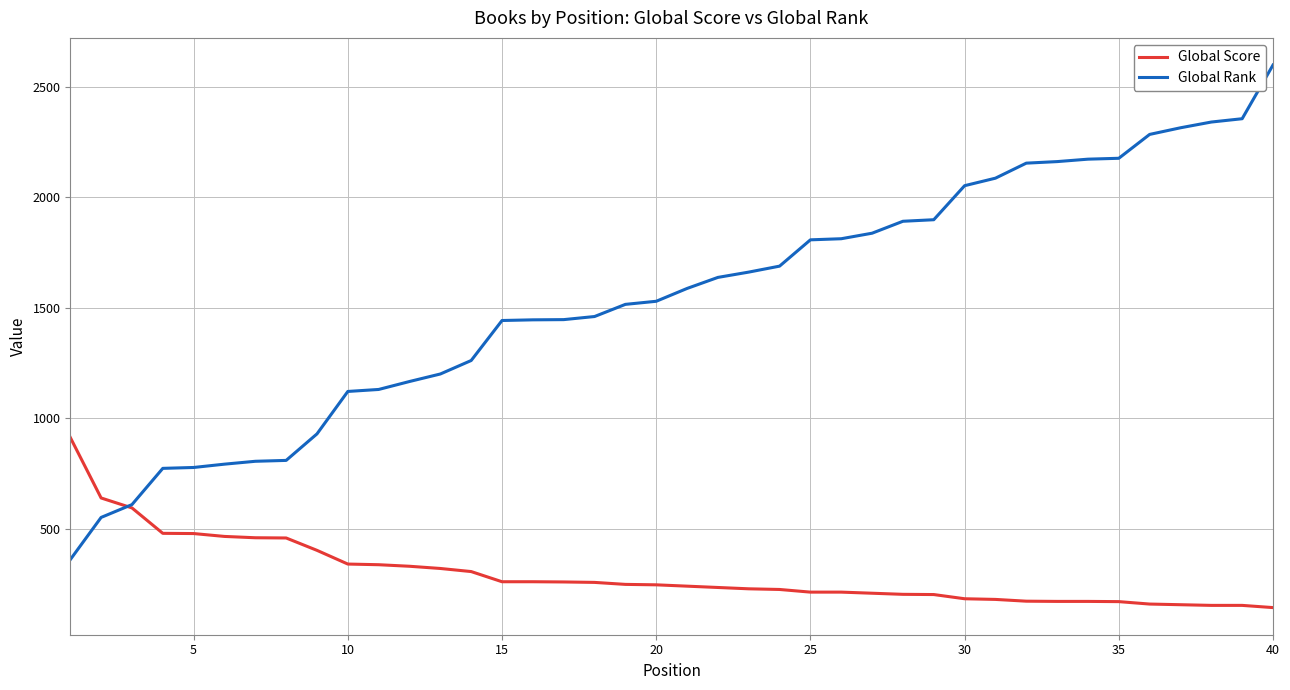

Which series has the largest range (max minus min)?

Global Rank